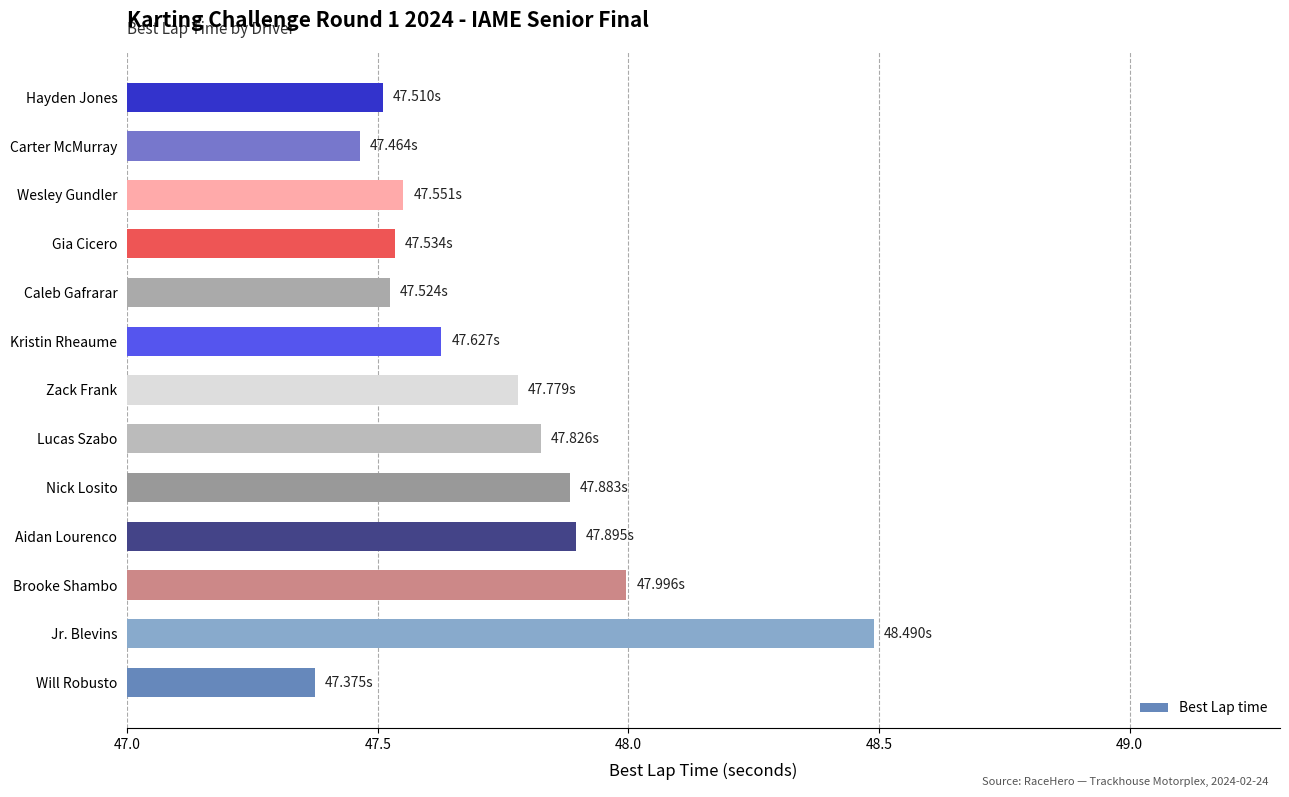

Between Wesley Gundler and Zack Frank, which is larger?

Zack Frank